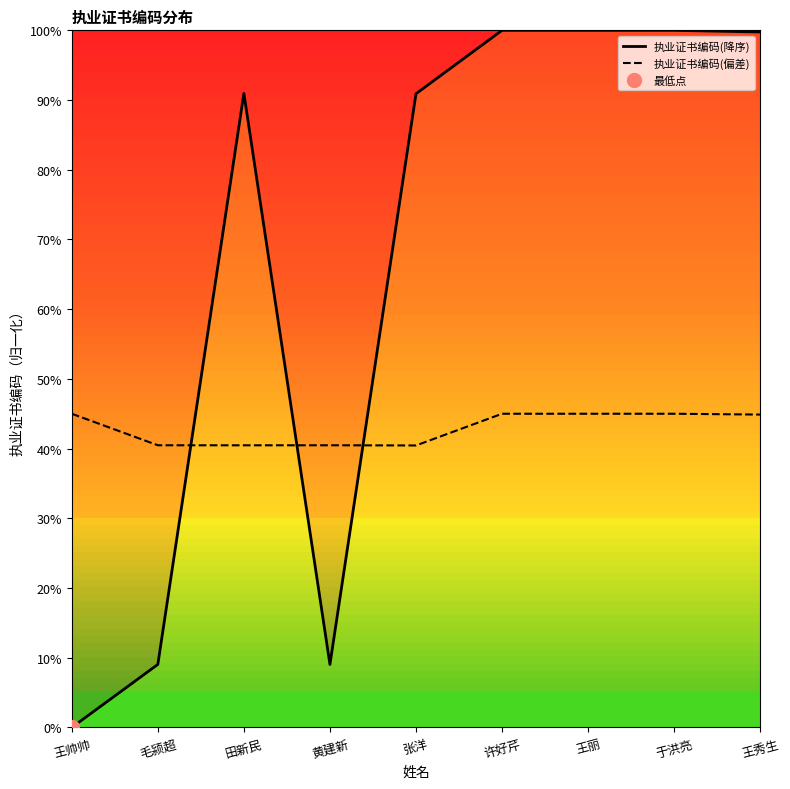

At which label does 执业证书编码(降序) reach its peak?

王丽